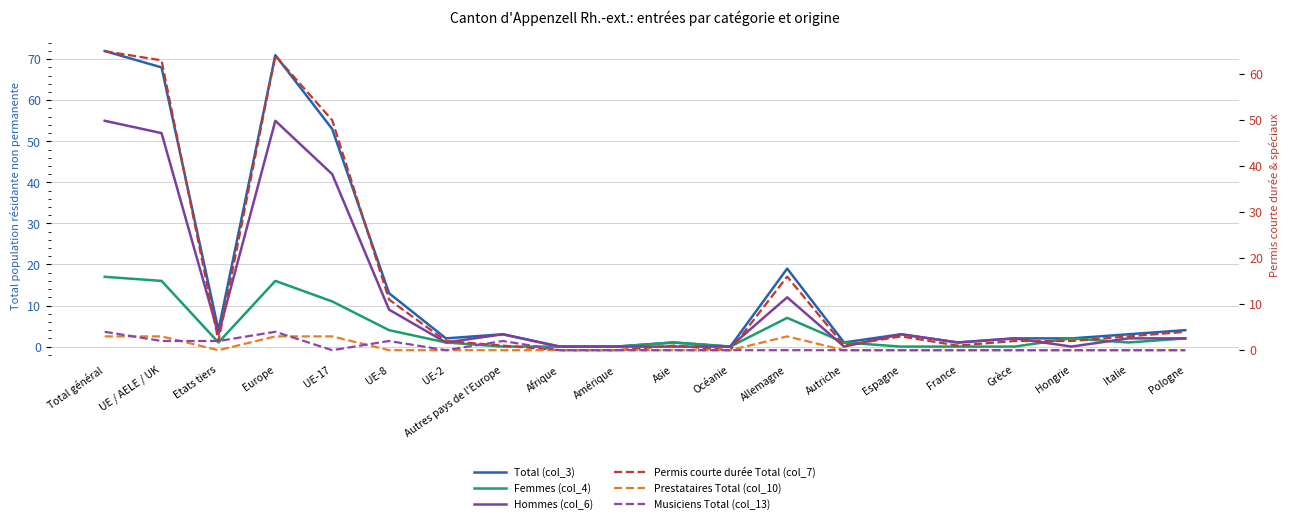

What is the greatest value displayed?

72